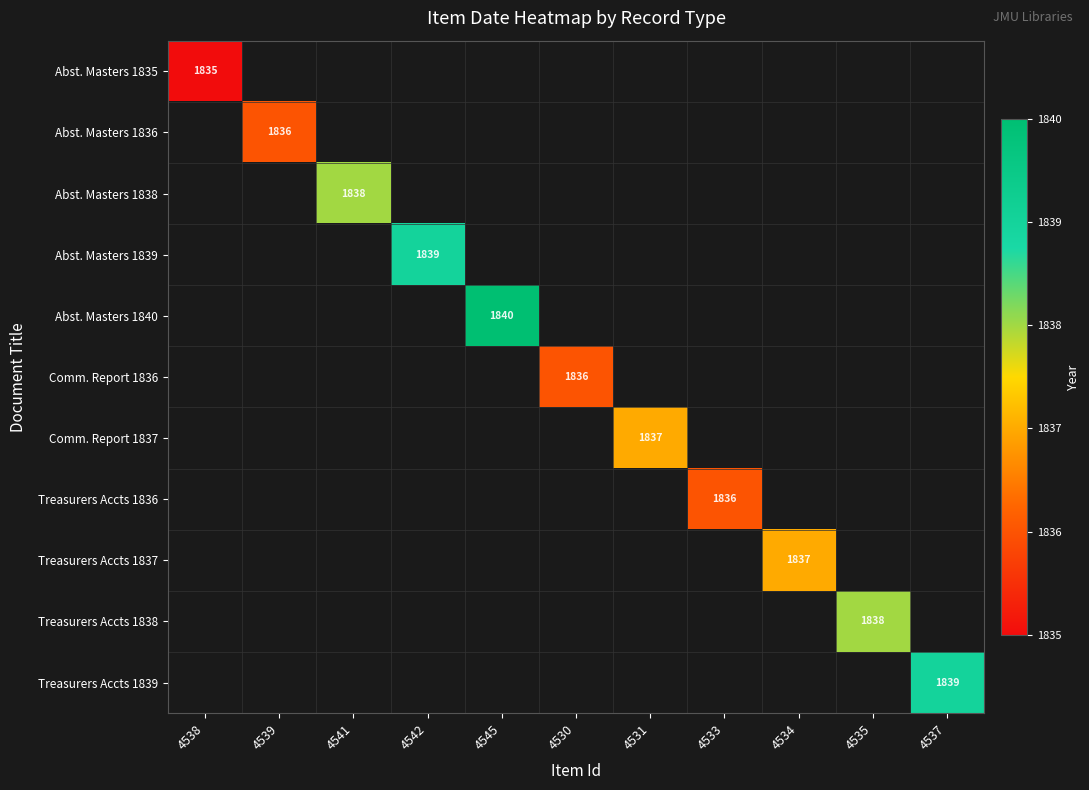

Is it true that Abst. Masters 1839 equals 1275 at 4542?

False